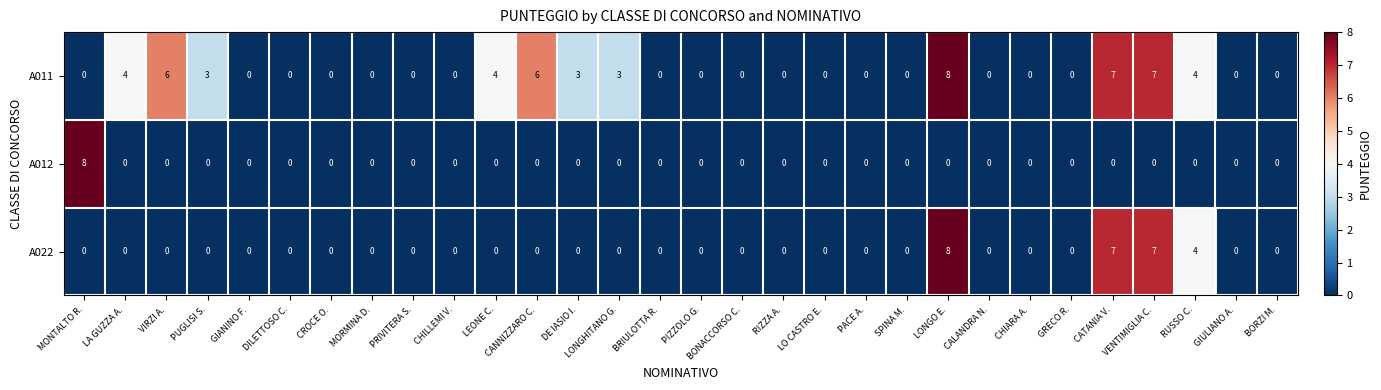

Read the A012 value at MONTALTO R..

8